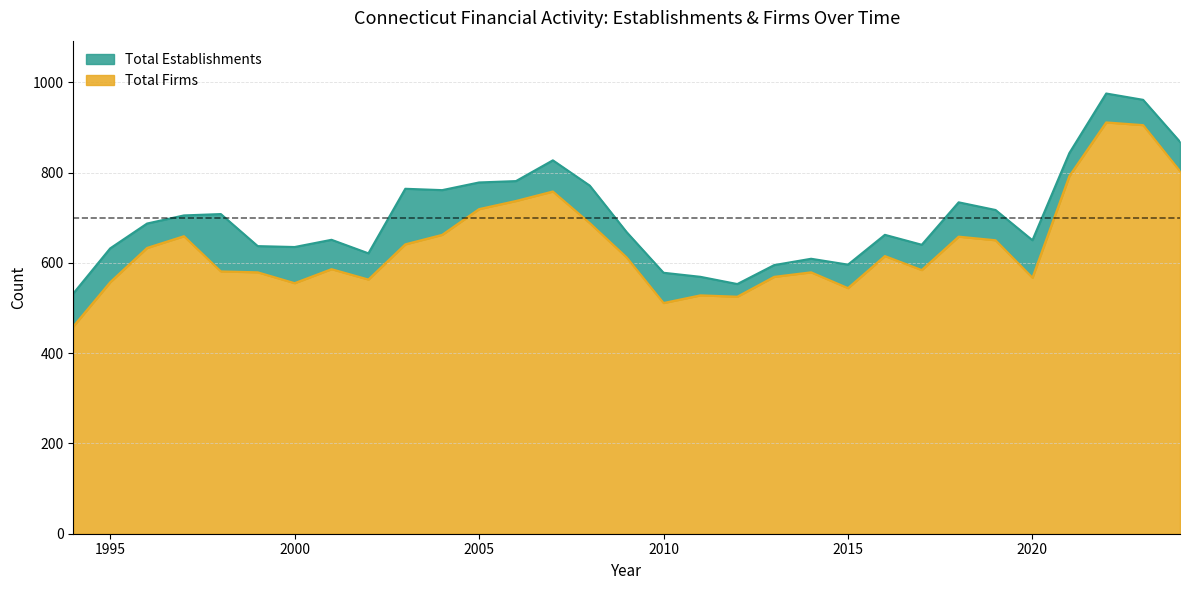

List the labels in order of Total Firms value, smallest first.

1994, 2010, 2012, 2011, 2015, 2000, 1995, 2002, 2020, 2013, 1999, 2014, 1998, 2017, 2001, 2009, 2016, 1996, 2003, 2019, 2018, 1997, 2004, 2008, 2005, 2006, 2007, 2021, 2024, 2023, 2022